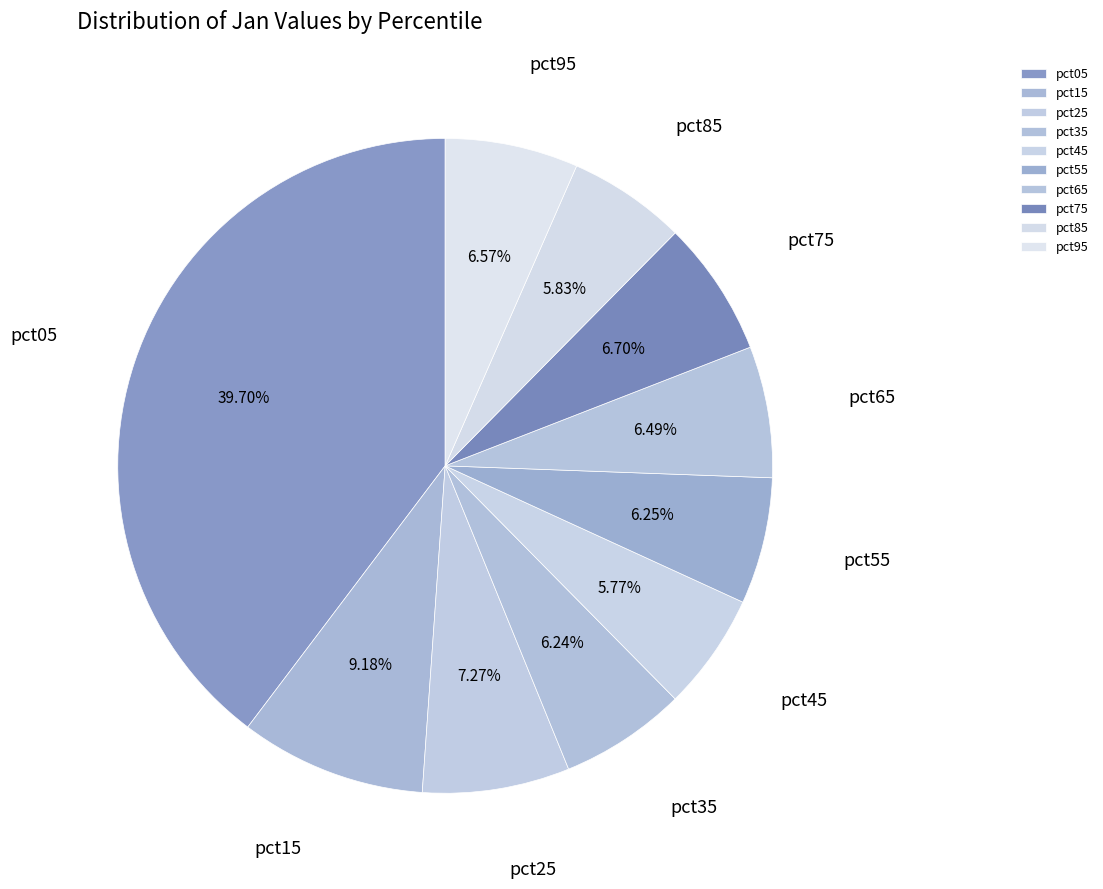

How many slices are in this pie chart?

10